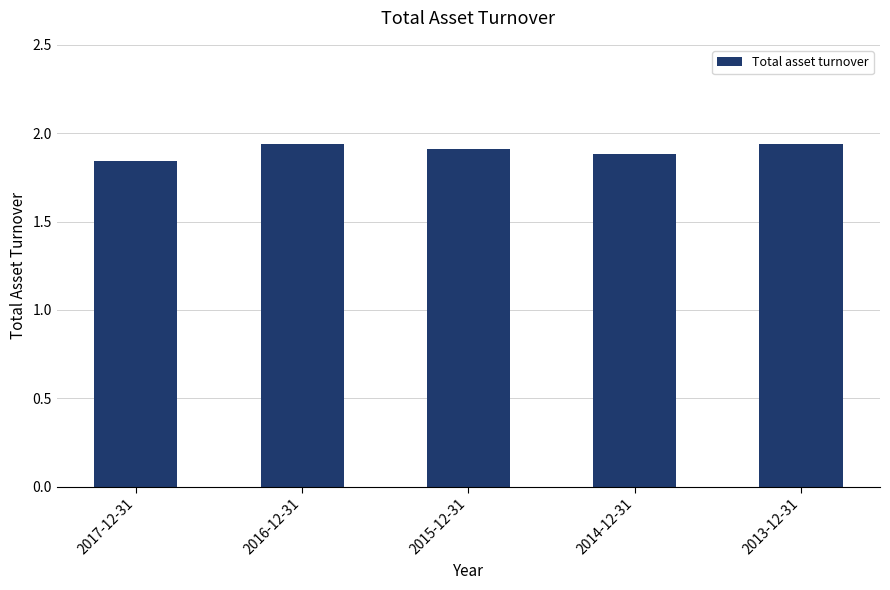

Is it true that the value at 2016-12-31 is 1.9?

True